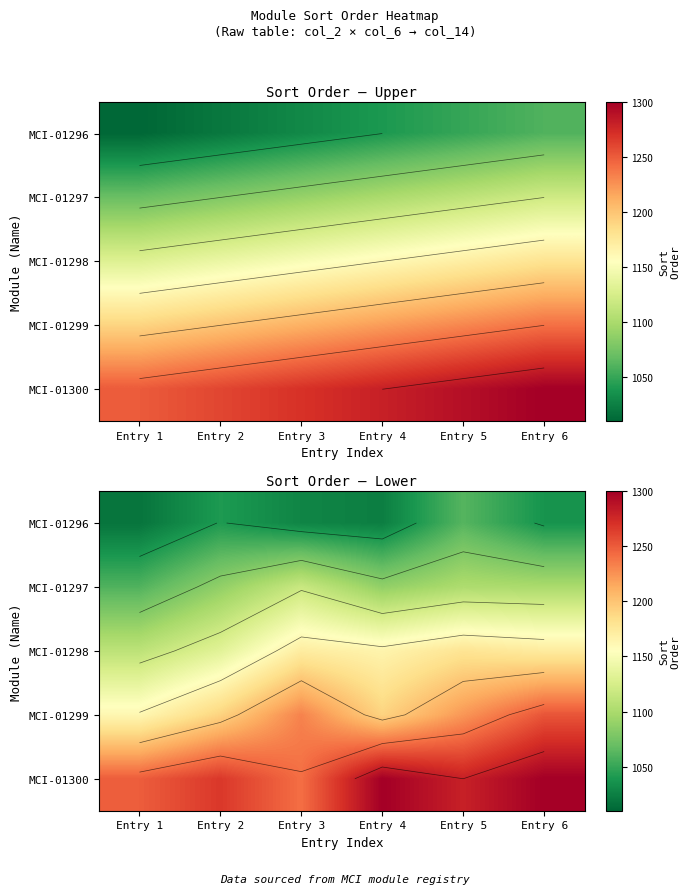

What is the sum of the MCI-01300 values at Entry 6 and Entry 3?

2541